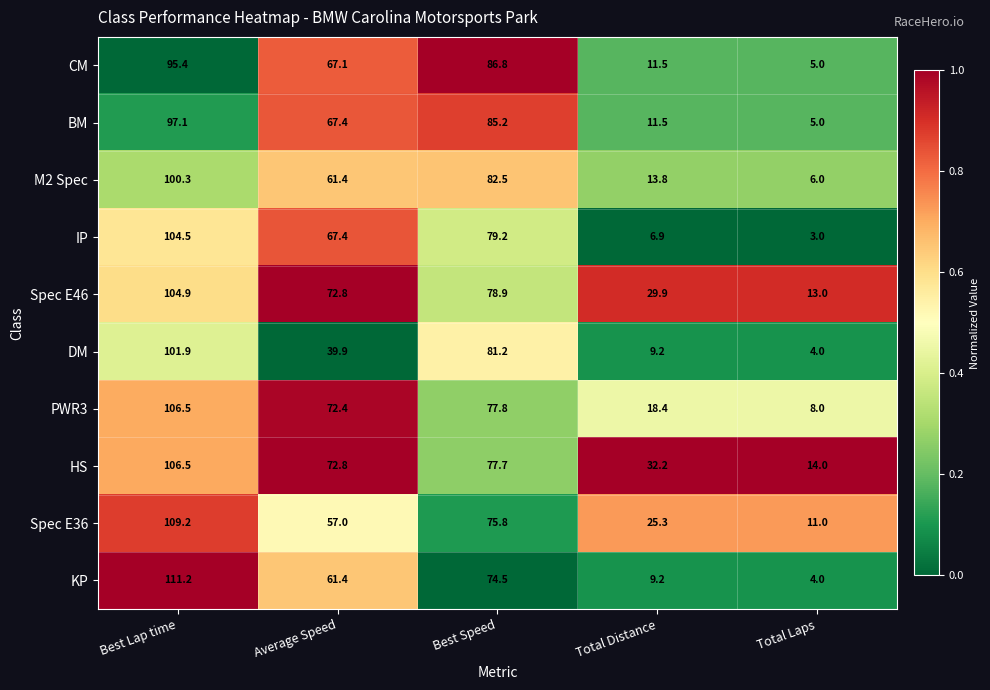

What value does the KP series have at Total Laps?

4.0